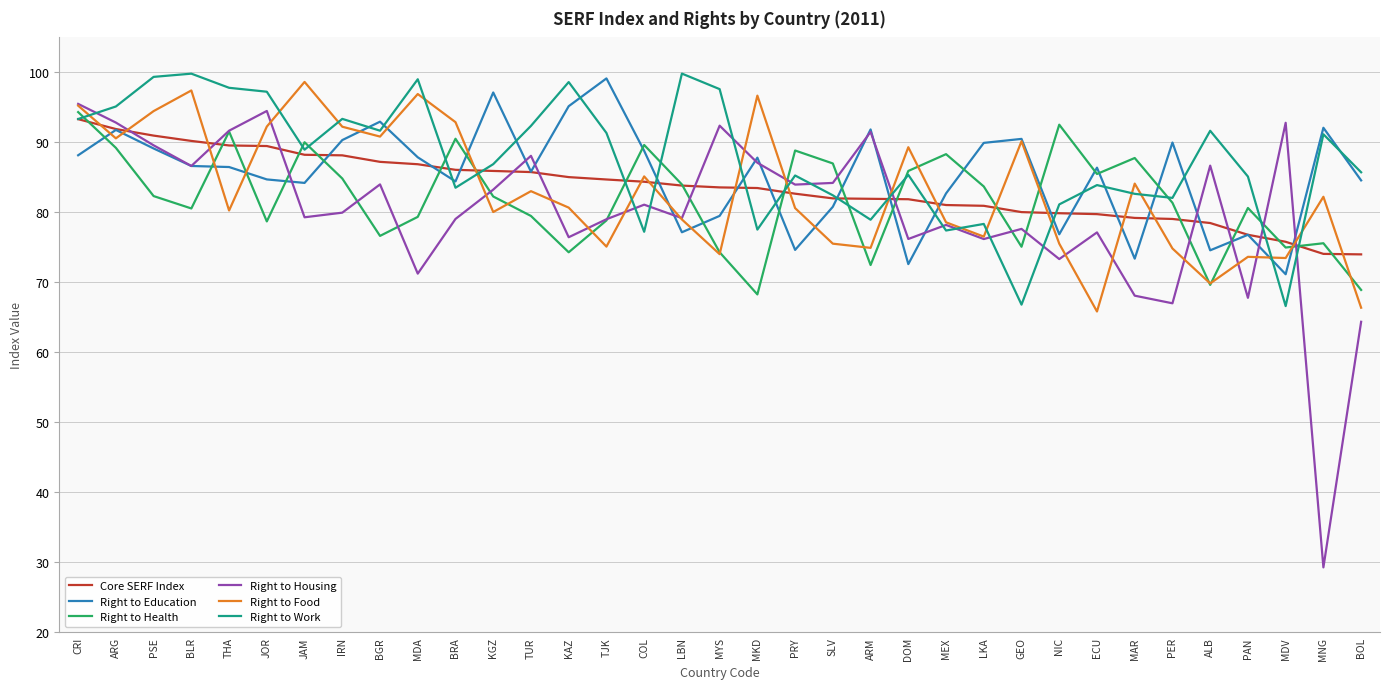

What is the approximate value of Right to Work at BLR?

99.8